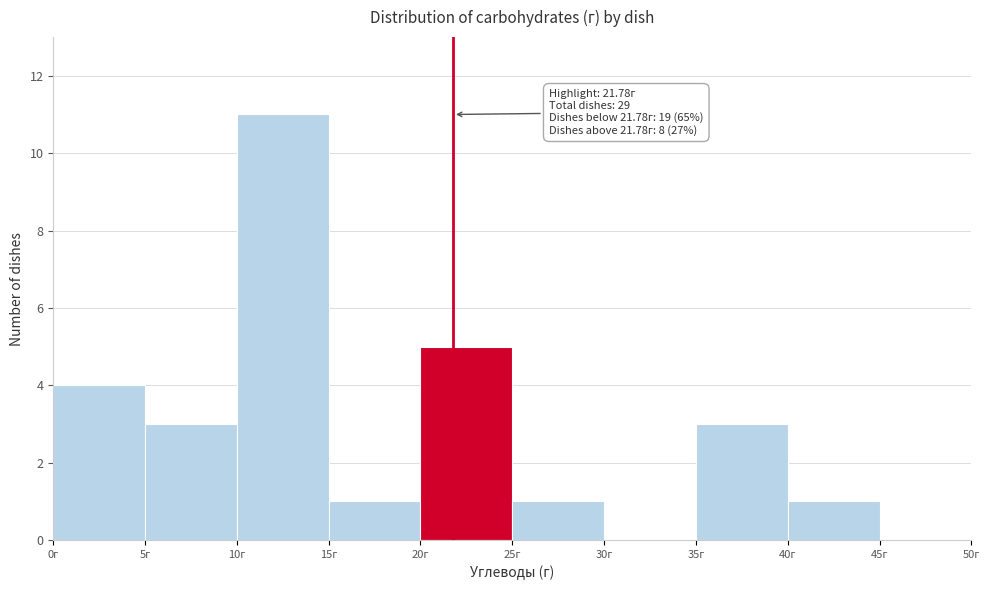

Over which range of the x-axis is the bar tallest?

10 to 15